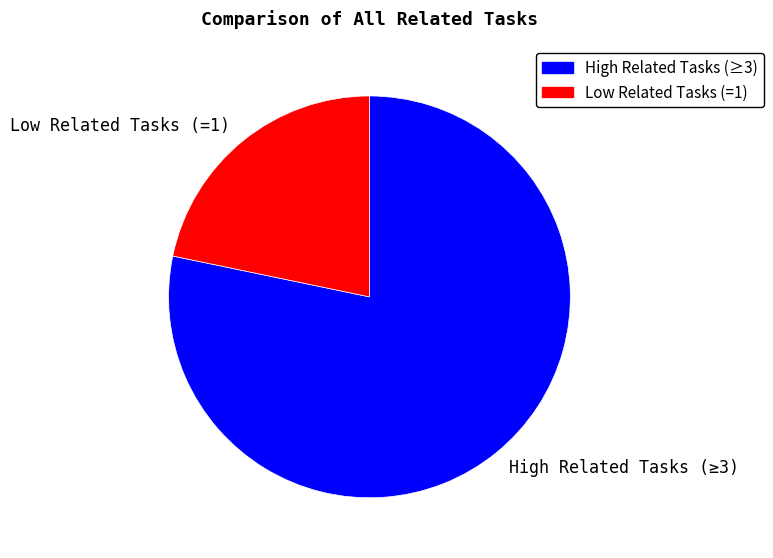

Rank the categories by value from highest to lowest.

High Related Tasks (≥3), Low Related Tasks (=1)